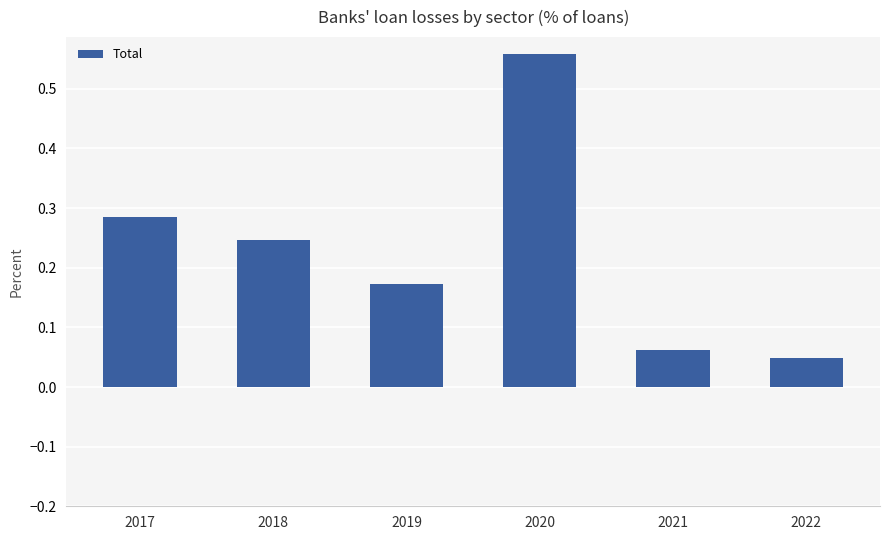

The value at 2020 is 0.7. True or false?

False